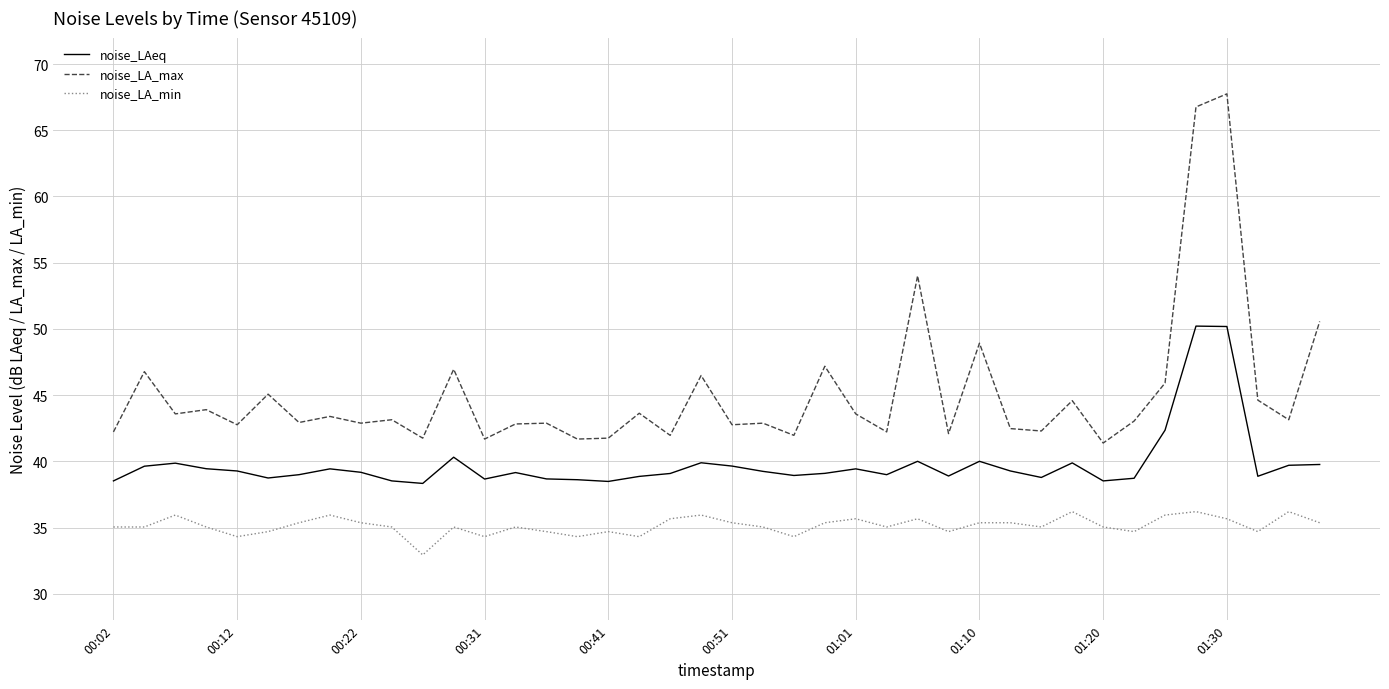

What is the highest value of the noise_LA_max series?

67.8